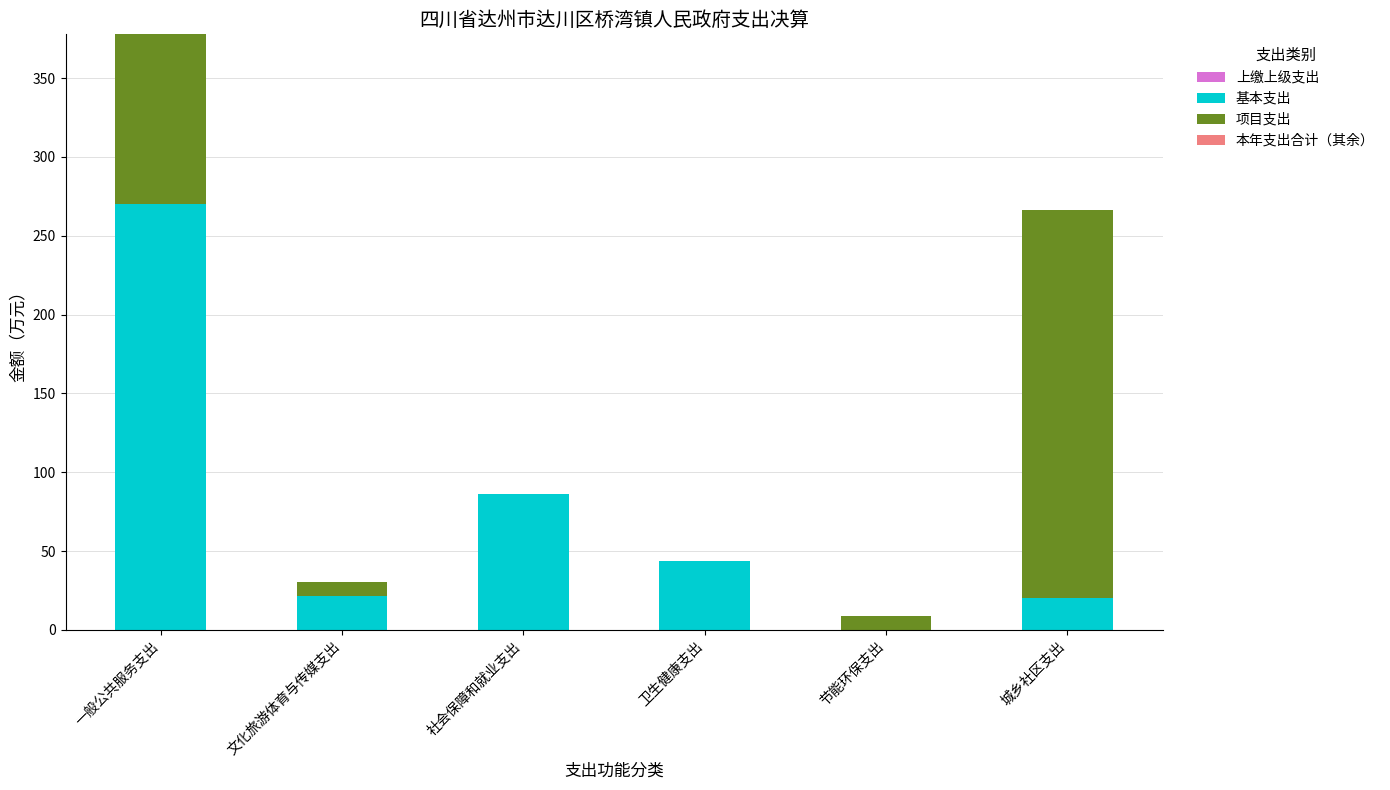

At which label does 基本支出 reach its peak?

一般公共服务支出